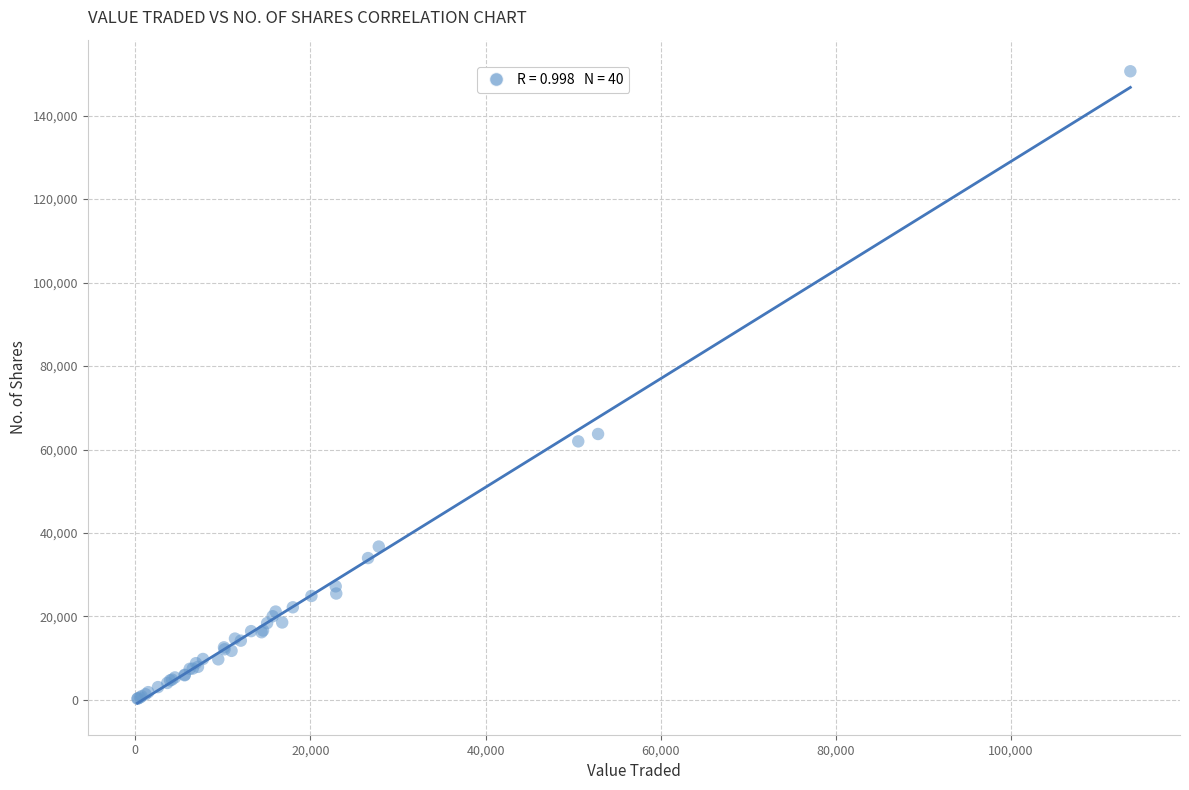

What Y value in the scatter plot is closest to 75471?

63727